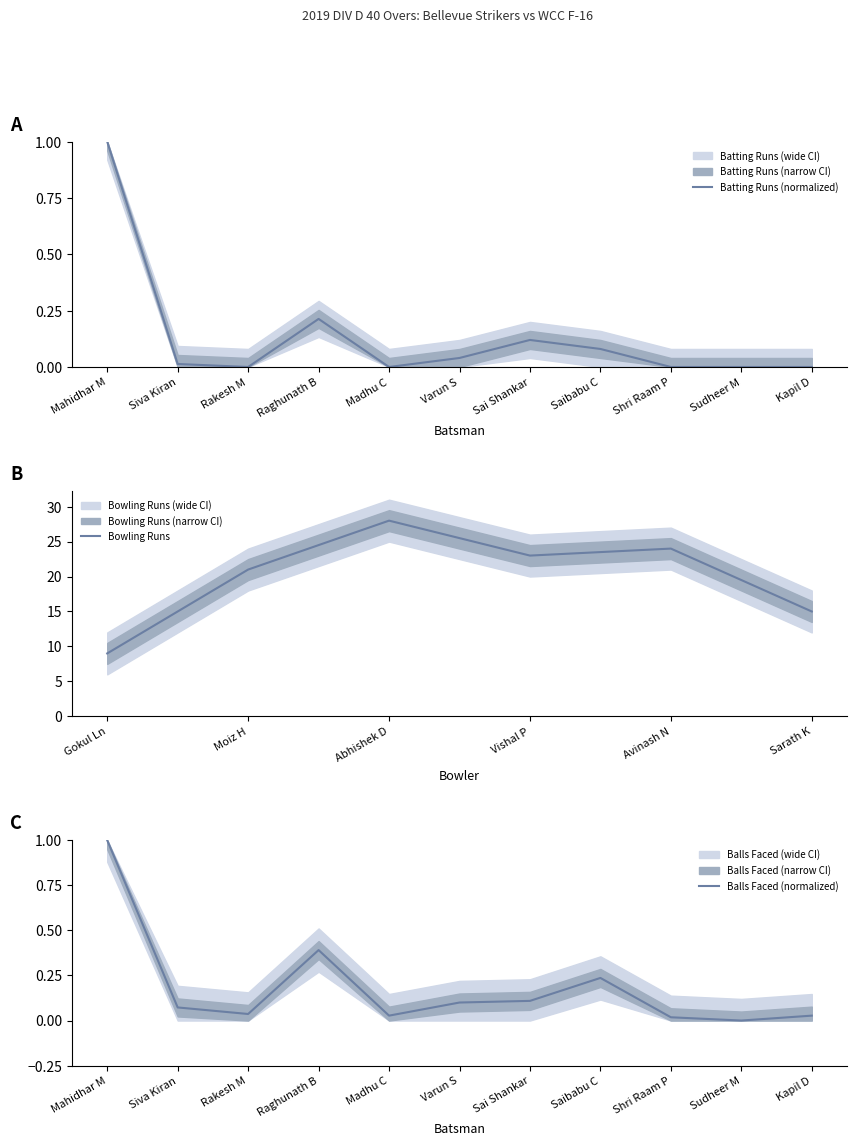

At how many categories does at least one series exceed 0?

10